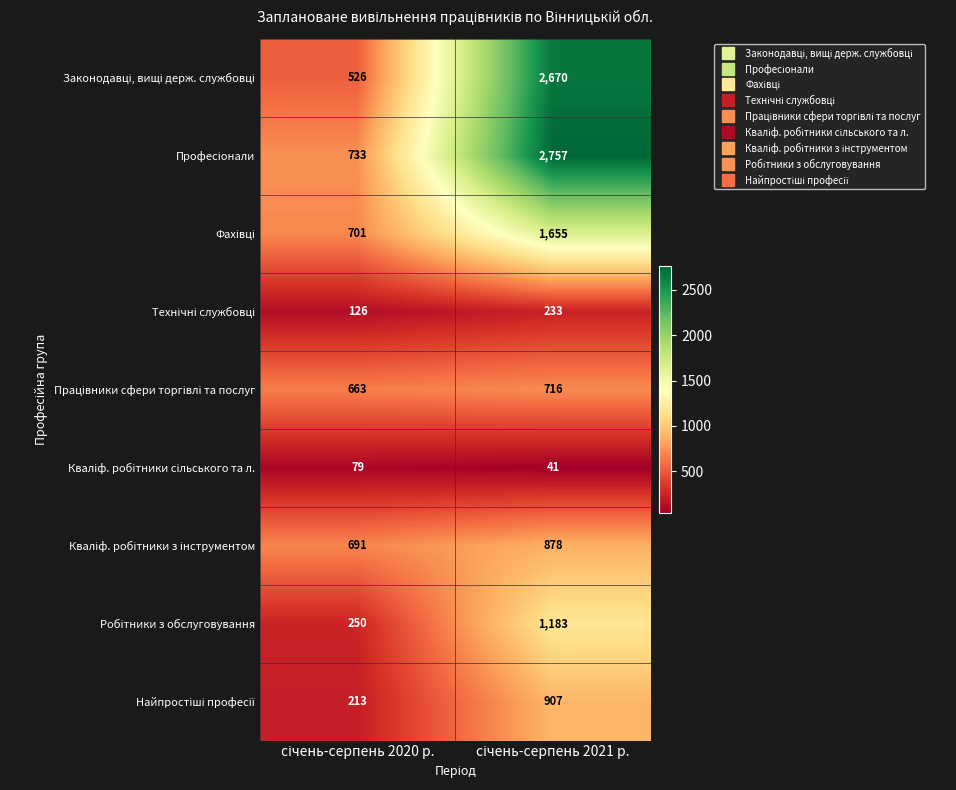

What is the maximum value shown in the chart?

2757